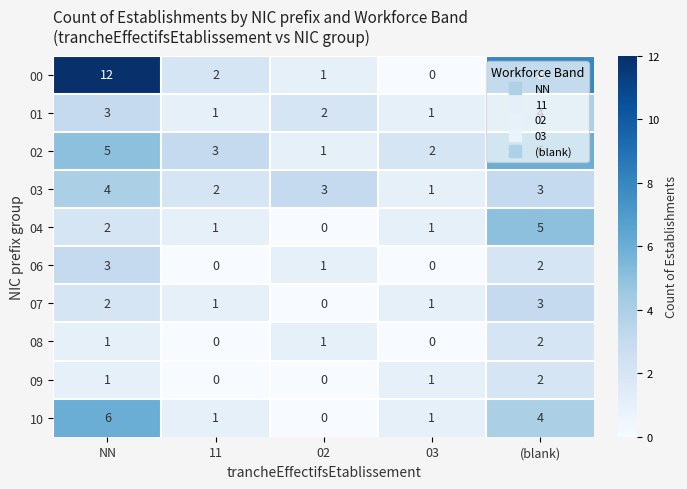

At which label does 04 first exceed 1?

NN